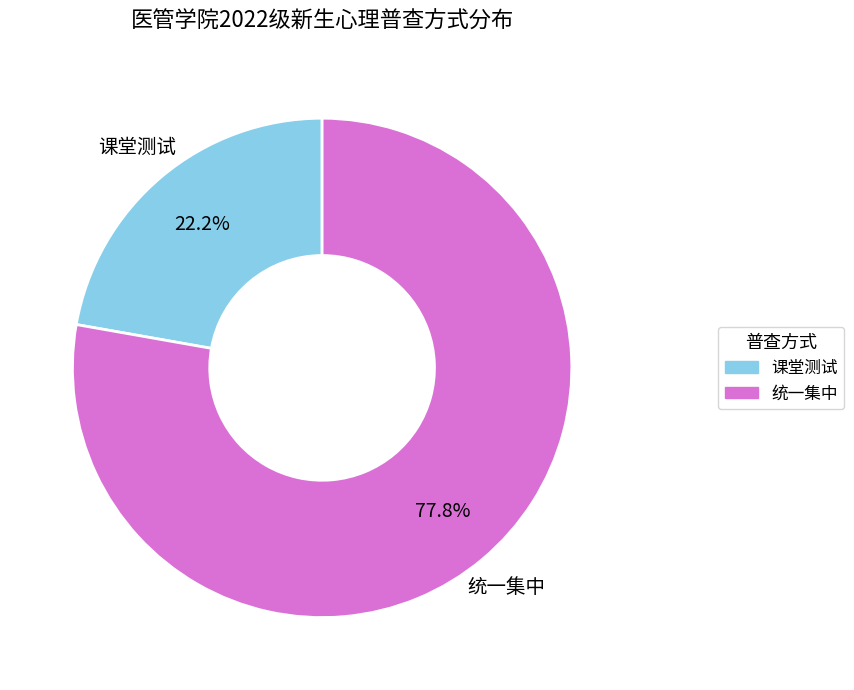

What is the ratio of the value at 统一集中 to the value at 课堂测试?

3.5